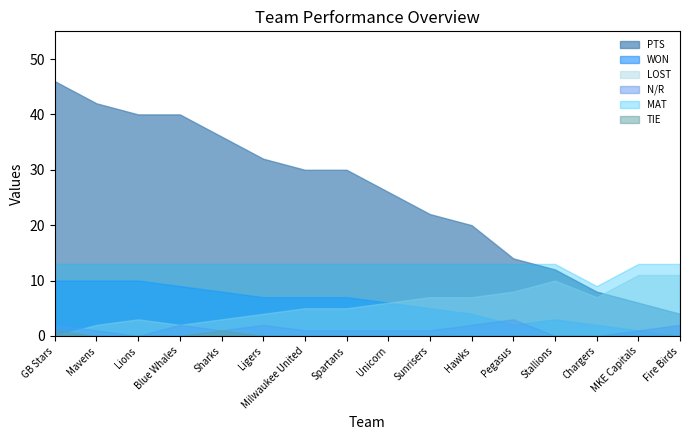

How many times do LOST and PTS cross each other?

1